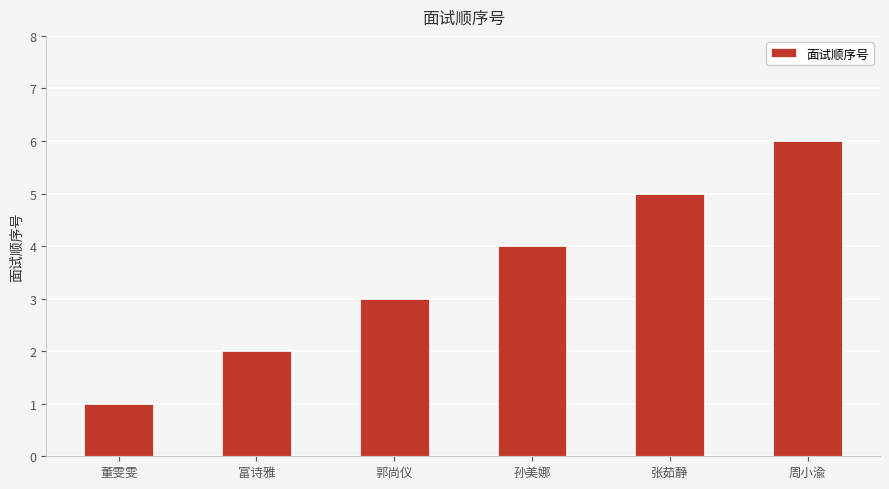

At which category does the chart reach its peak across all series?

周小渝